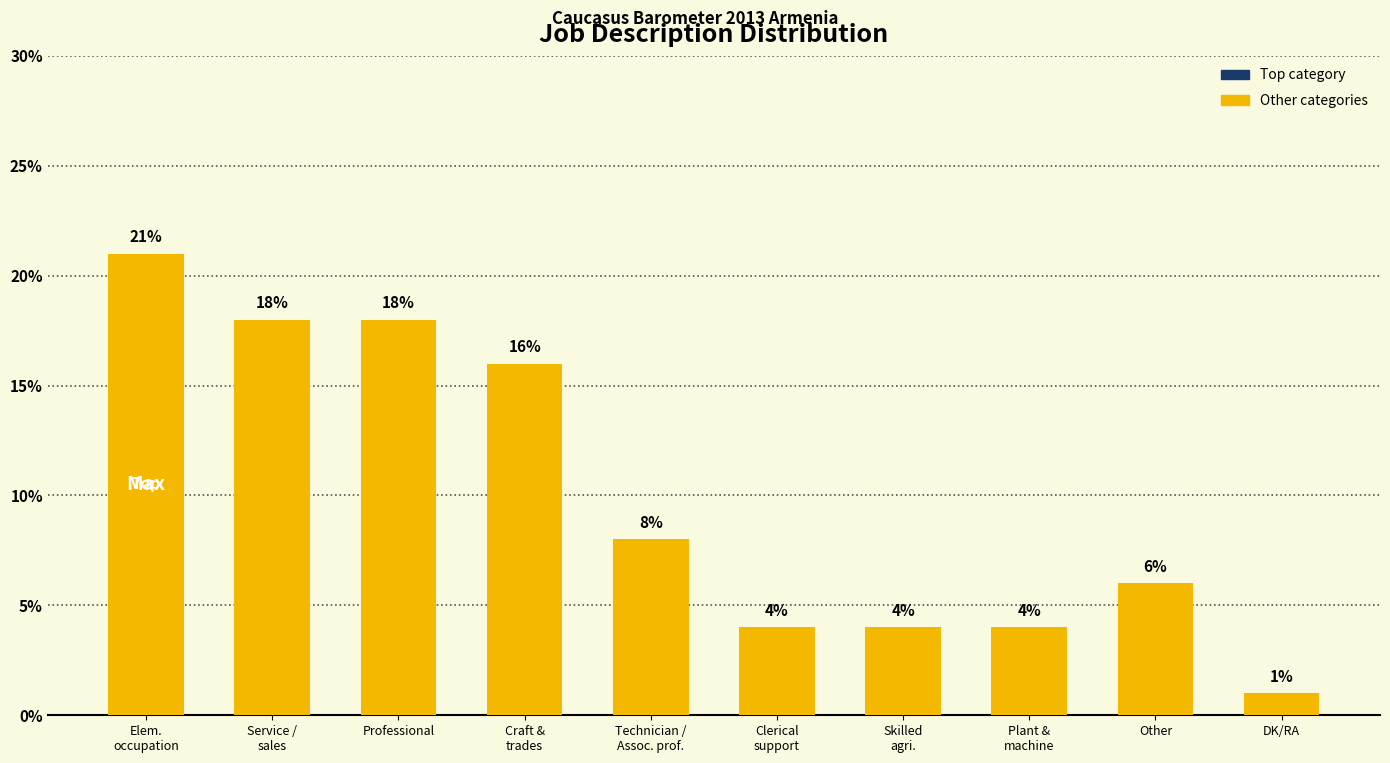

True or false: the data shows 4 at Professional.

False